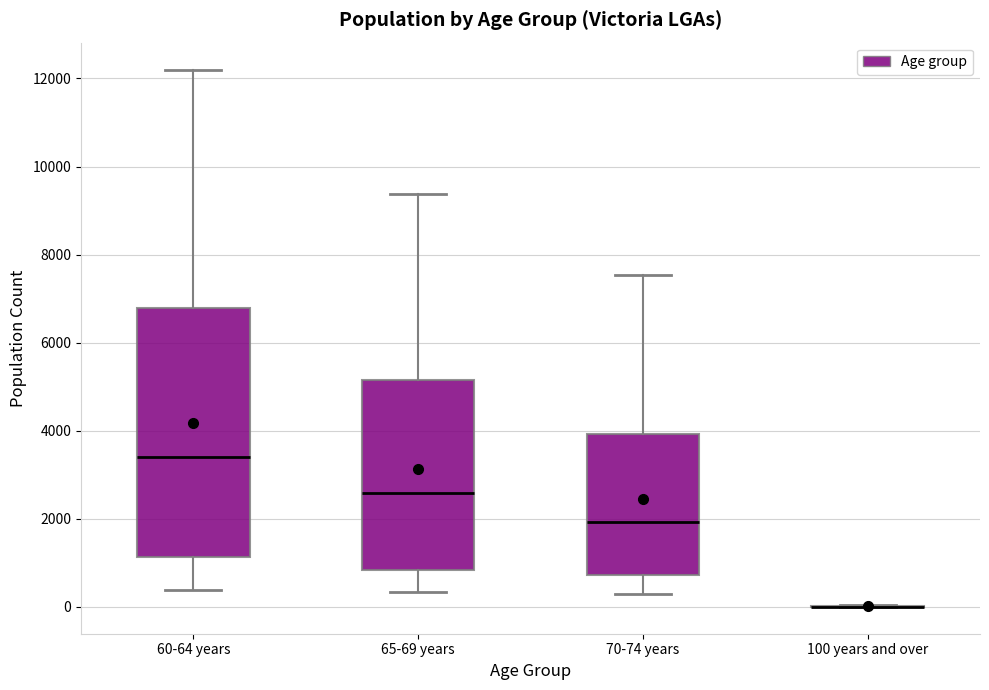

Where does the upper whisker of the box for 60-64 years end on the y-axis? The values are not printed on the chart, so give them approximately, as read against the axis.

12200